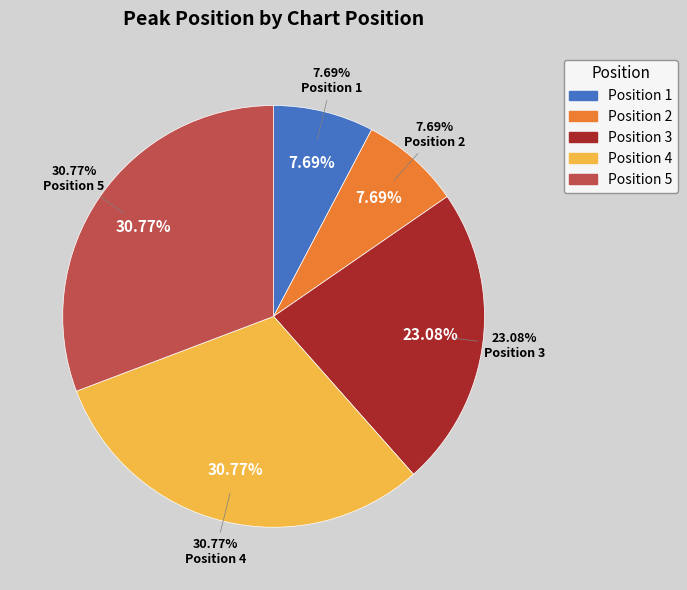

What is the ratio of the value at 4 to the value at 5?

1.0